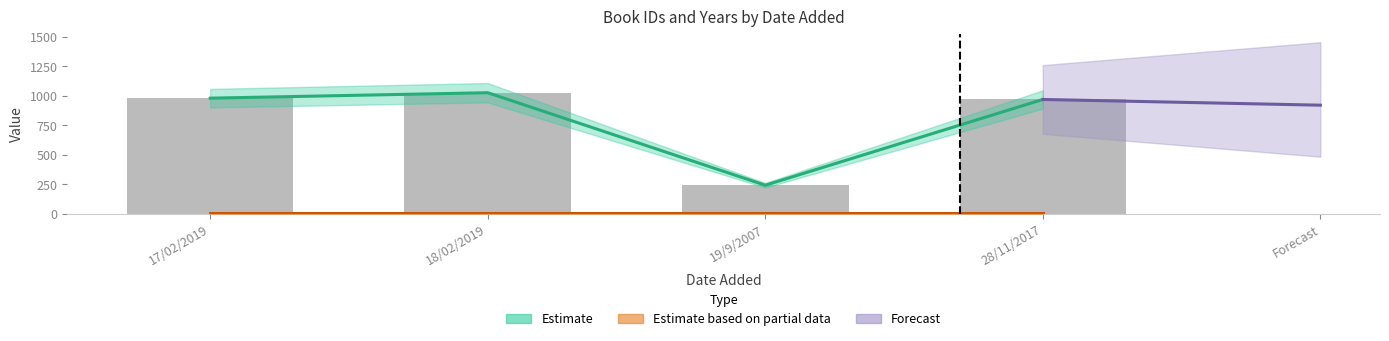

The chart shows a value of 1397 at 28/11/2017. True or false?

False